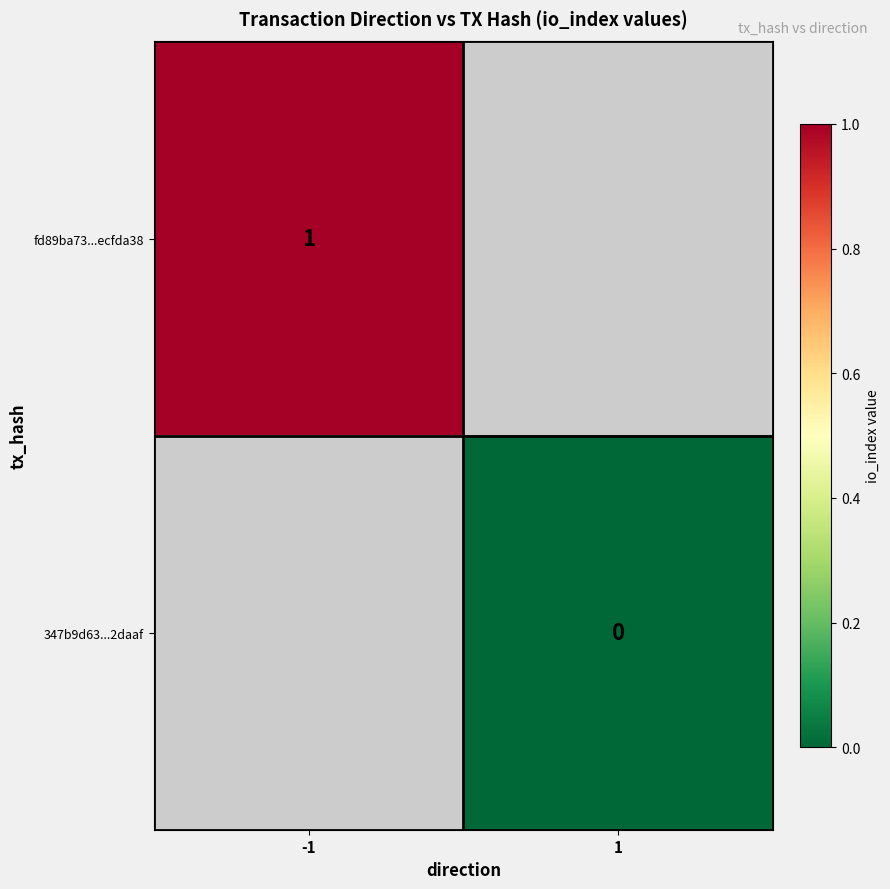

The fd89ba73...ecfda38 series shows 0 at -1. True or false?

False